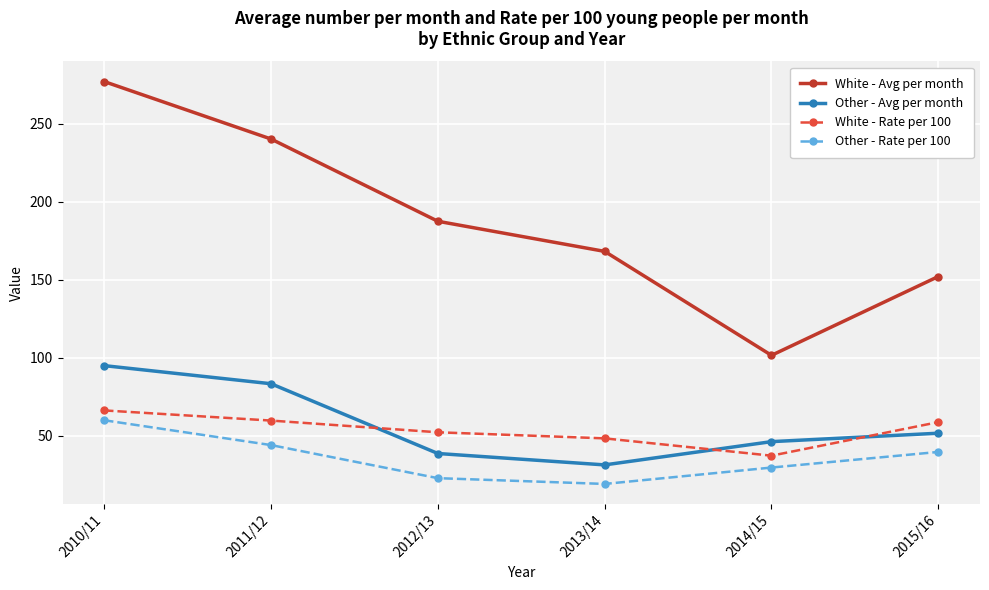

Is the value of Other - Rate per 100 at 2012/13 greater than the value of White - Rate per 100 at 2015/16?

No